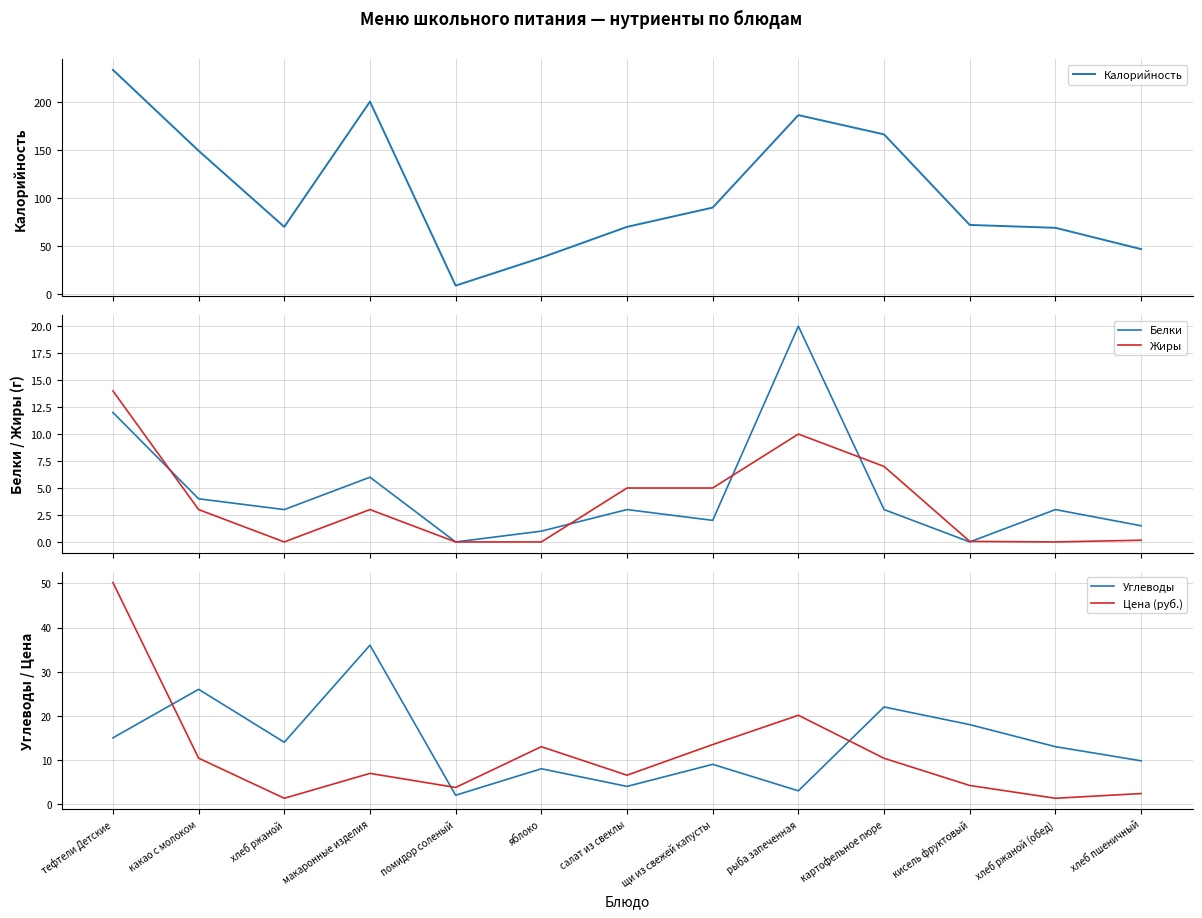

Where does the Жиры series first go above 3?

тефтели Детские